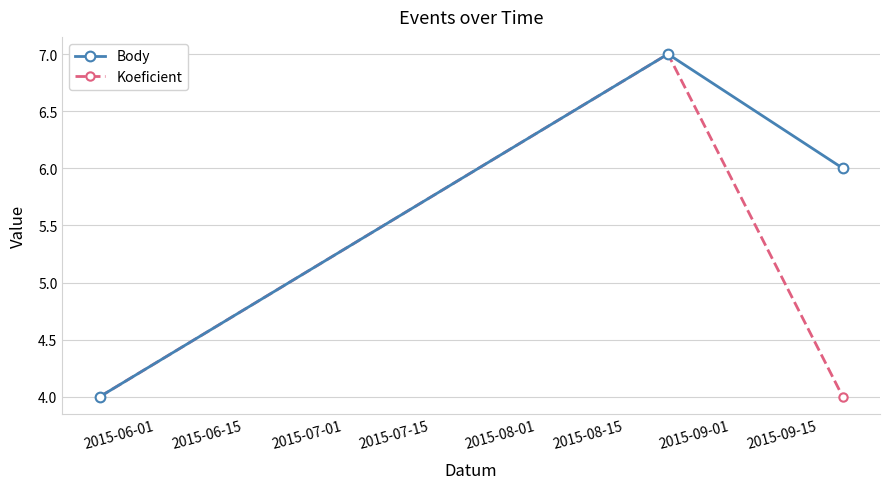

What is the value of the Body point at the 2nd from the left?

7